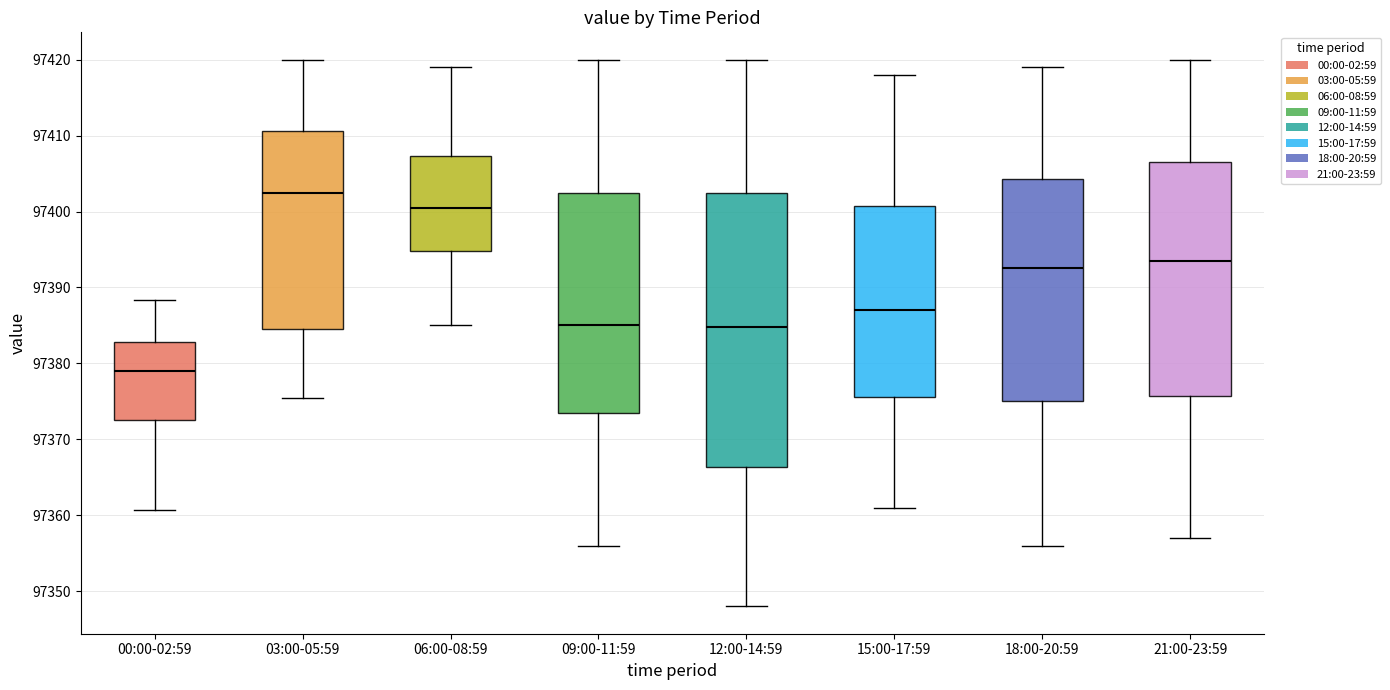

Where is the lower edge of the box for 03:00-05:59 on the y-axis? The values are not printed on the chart, so give them approximately, as read against the axis.

97384